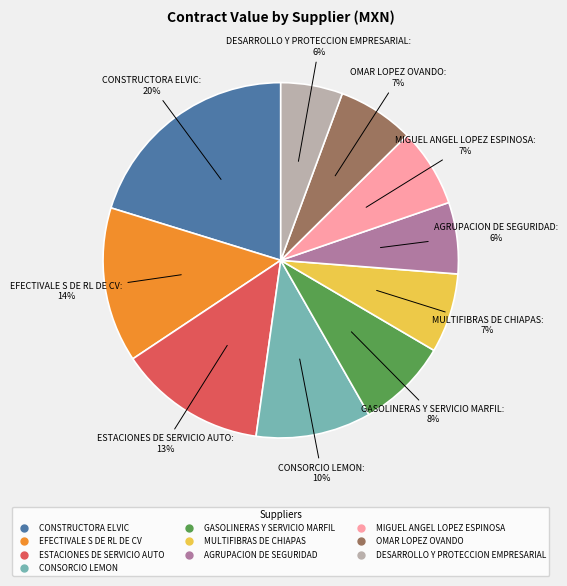

Is there a majority slice in this chart?

No